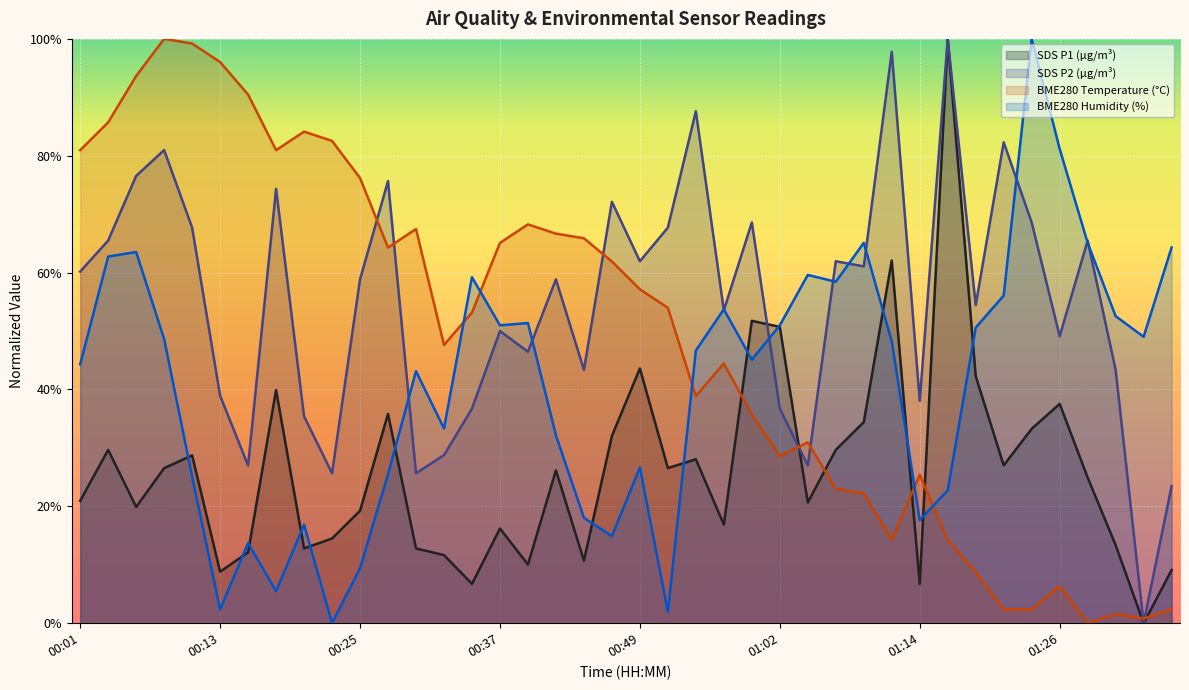

What is the label of the 2nd point from the right?

01:33